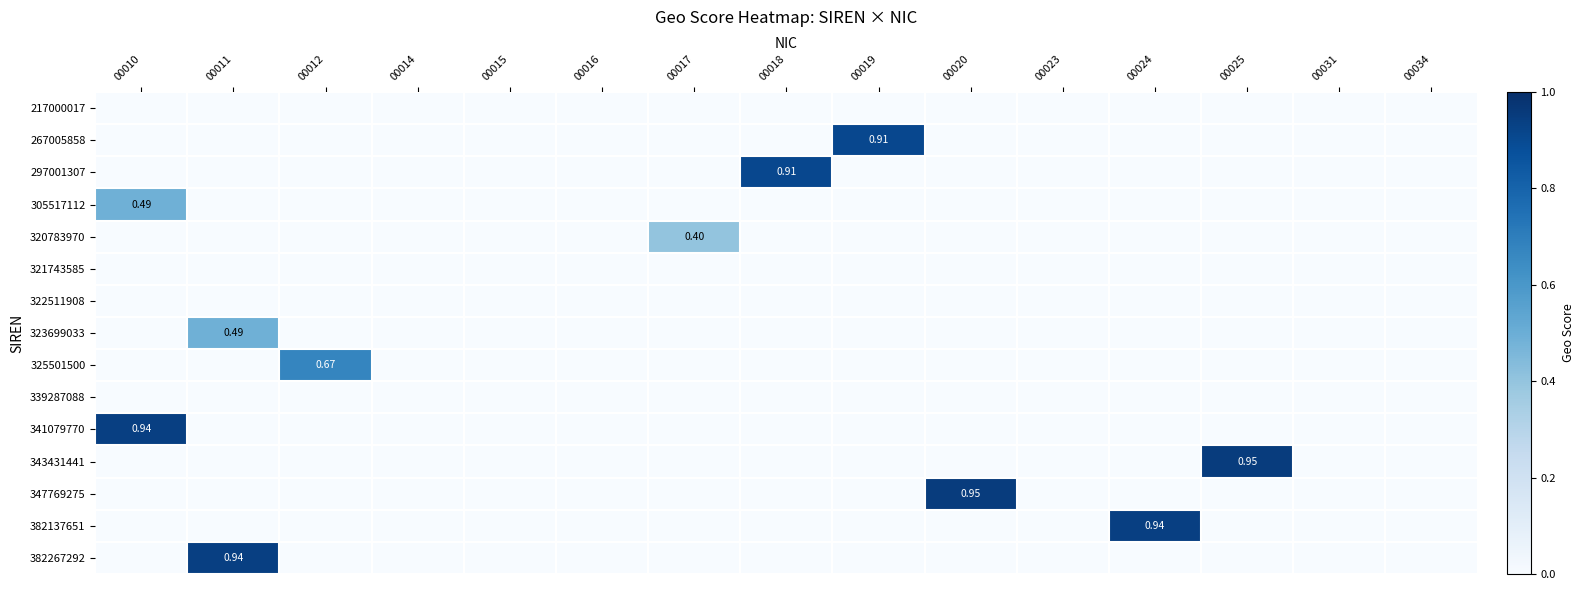

Rank the categories by 322511908 value from highest to lowest.

00010, 00011, 00012, 00014, 00015, 00016, 00017, 00018, 00019, 00020, 00023, 00024, 00025, 00031, 00034